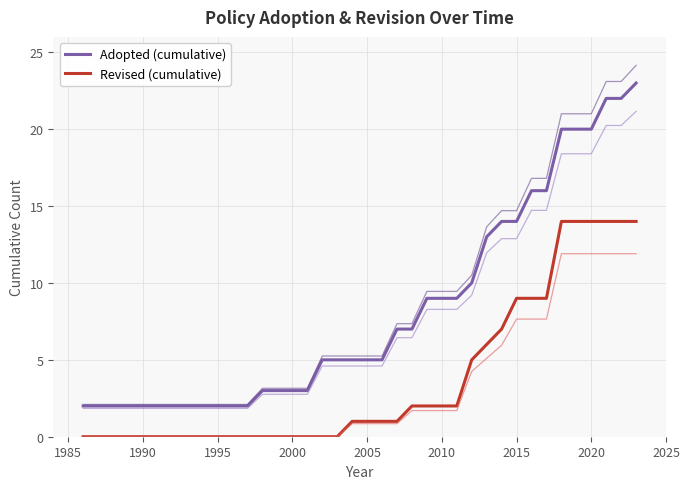

Does the chart display data point markers on the line(s)?

No